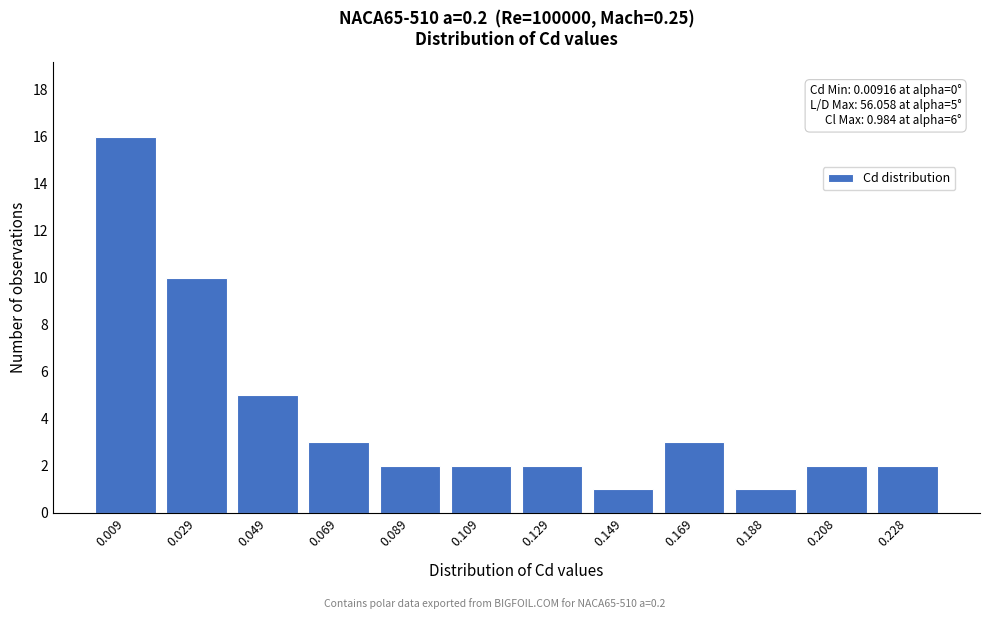

Reading left to right, list all the values displayed in this chart.

16	10	5	3	2	2	2	1	3	1	2	2